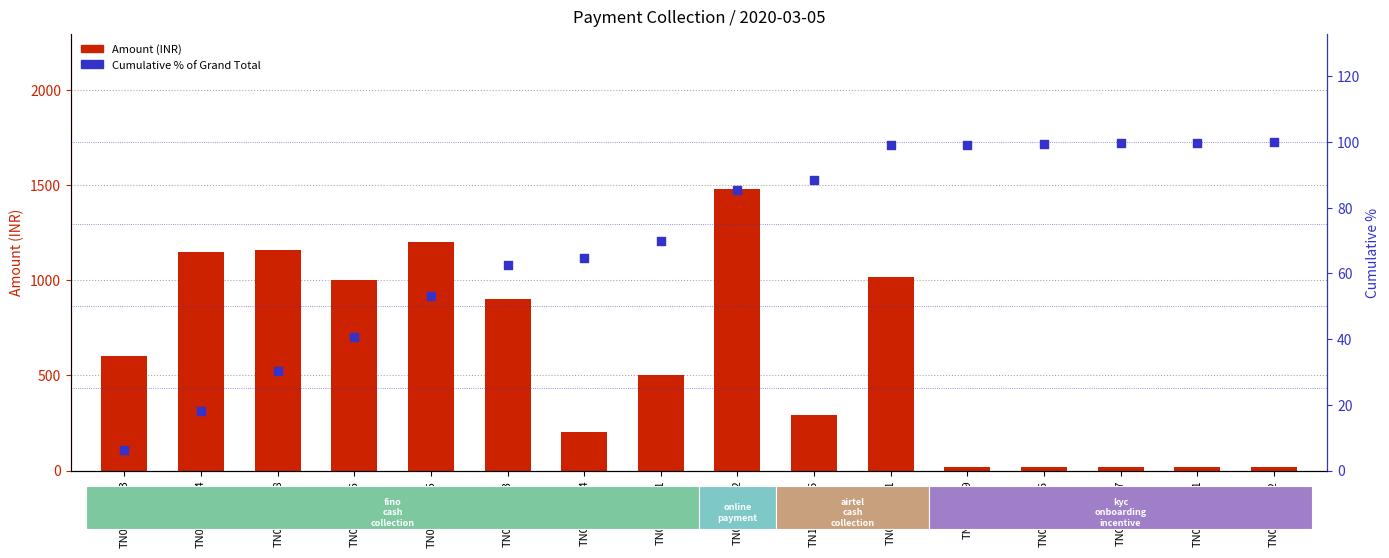

Which series contains the lowest Y value?

Cumulative % of Grand Total